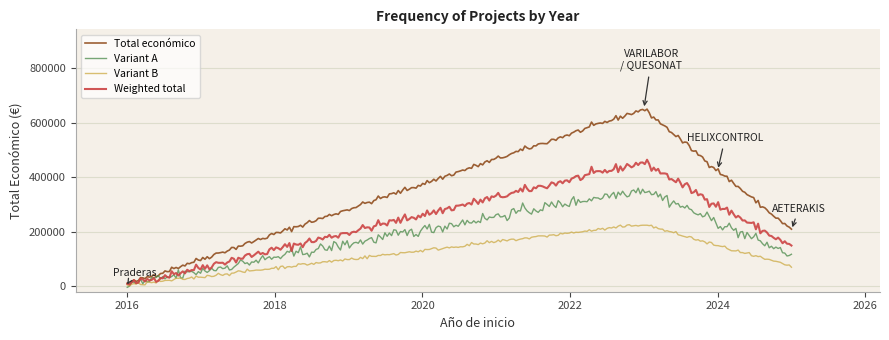

Rank the series by their average value, from highest to lowest.

Total económico, Weighted total, Variant A, Variant B